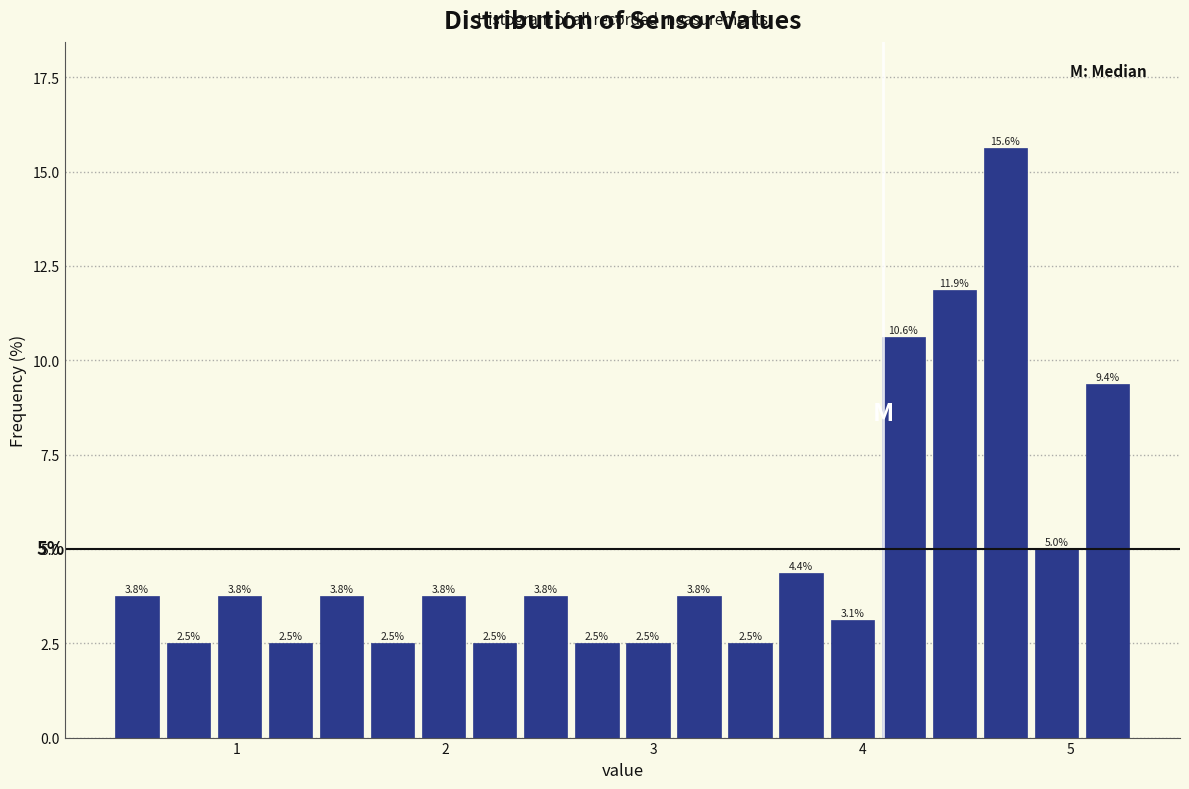

Around what value on the x-axis is the tallest bar? Give the approximate position of its centre, as read against the axis.

4.7